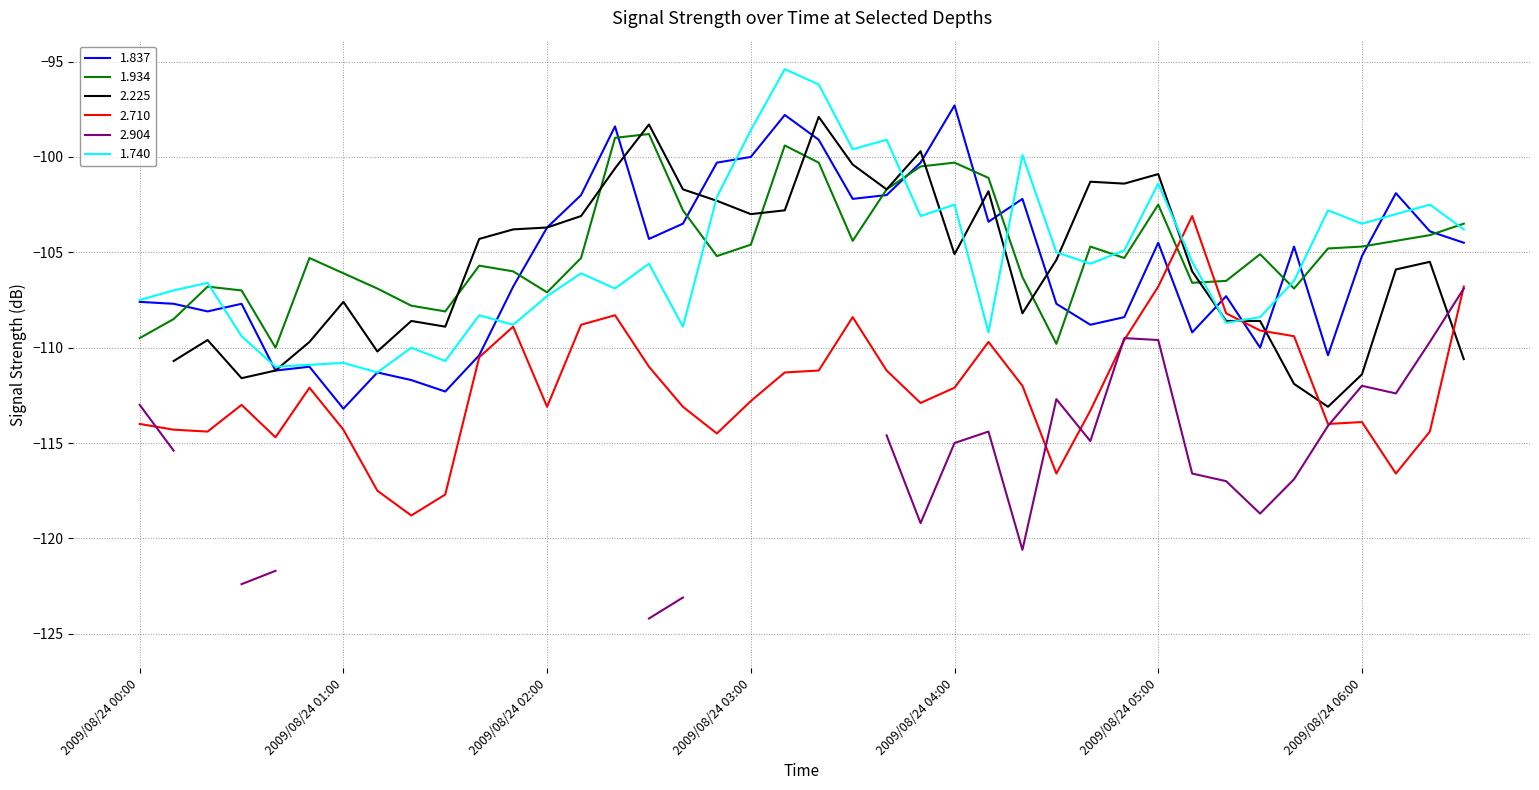

Is it true that 1.837 equals -65.7 at 2009/08/24 03:00?

False